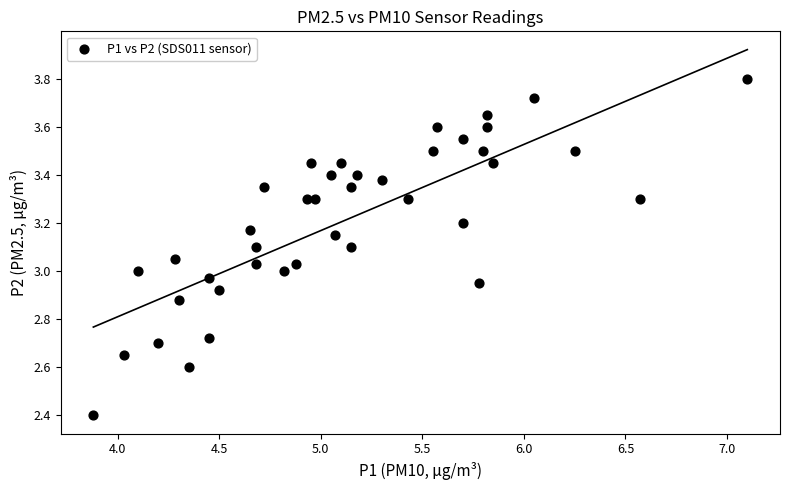

What is the range of Y values (max minus min)?

1.4